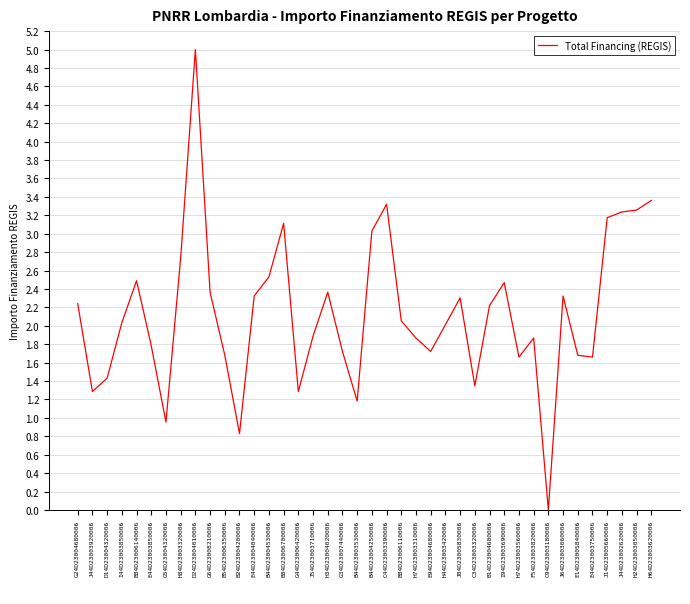

What is the ratio of the value at B84D23006110006 to the value at B84D23006700006?

0.7